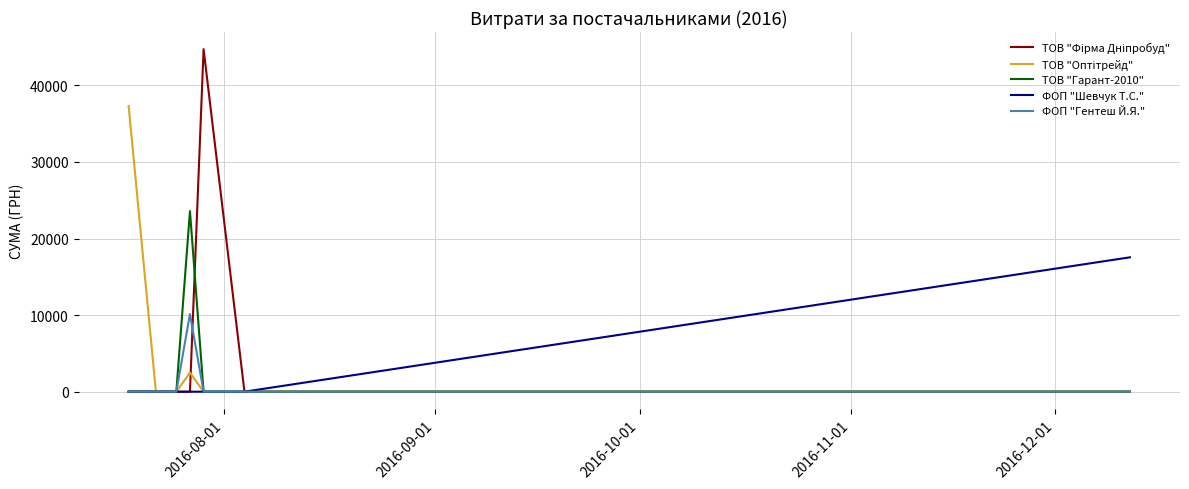

What is the maximum value shown in the chart?

44730.5